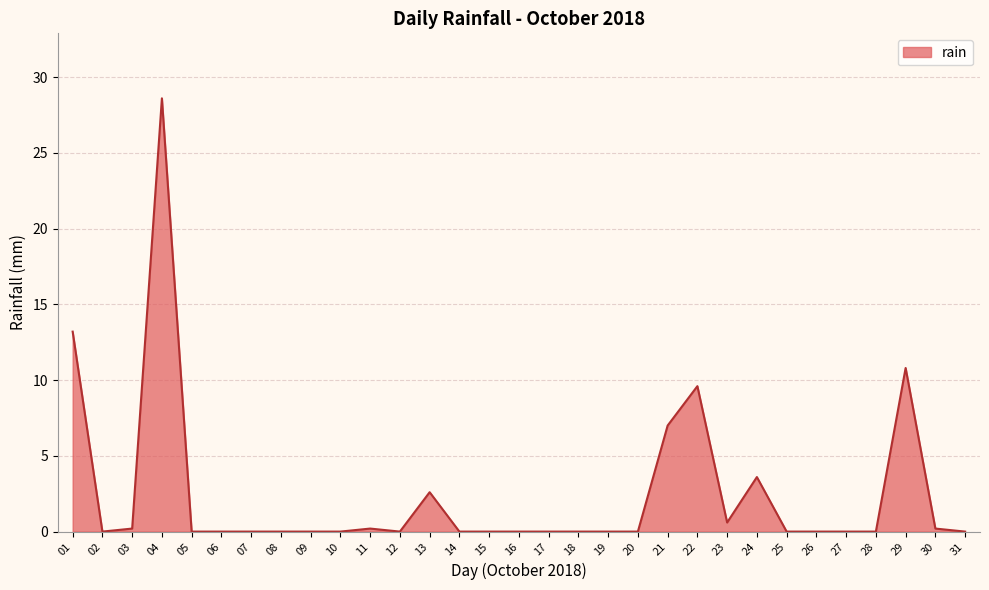

Is it true that the value at 19 is -9.1?

False